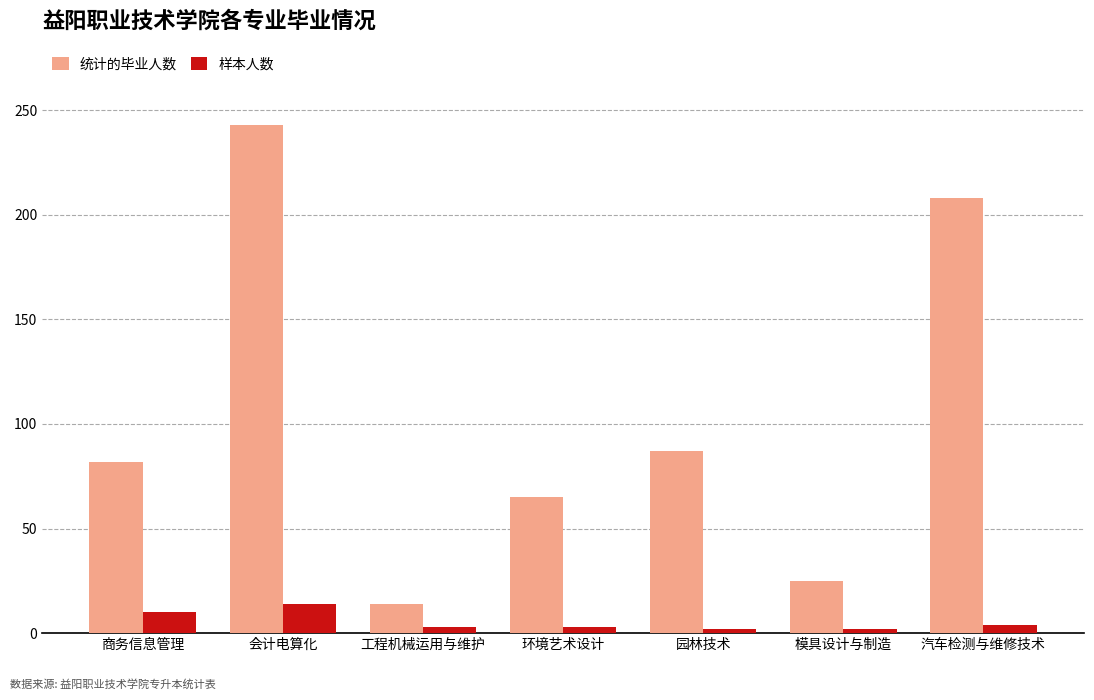

What is the difference between the maximum and minimum values in the 统计的毕业人数 series?

229